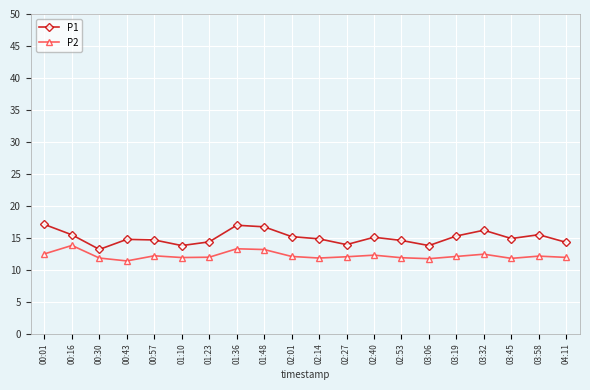

What is the smallest value displayed?

11.4